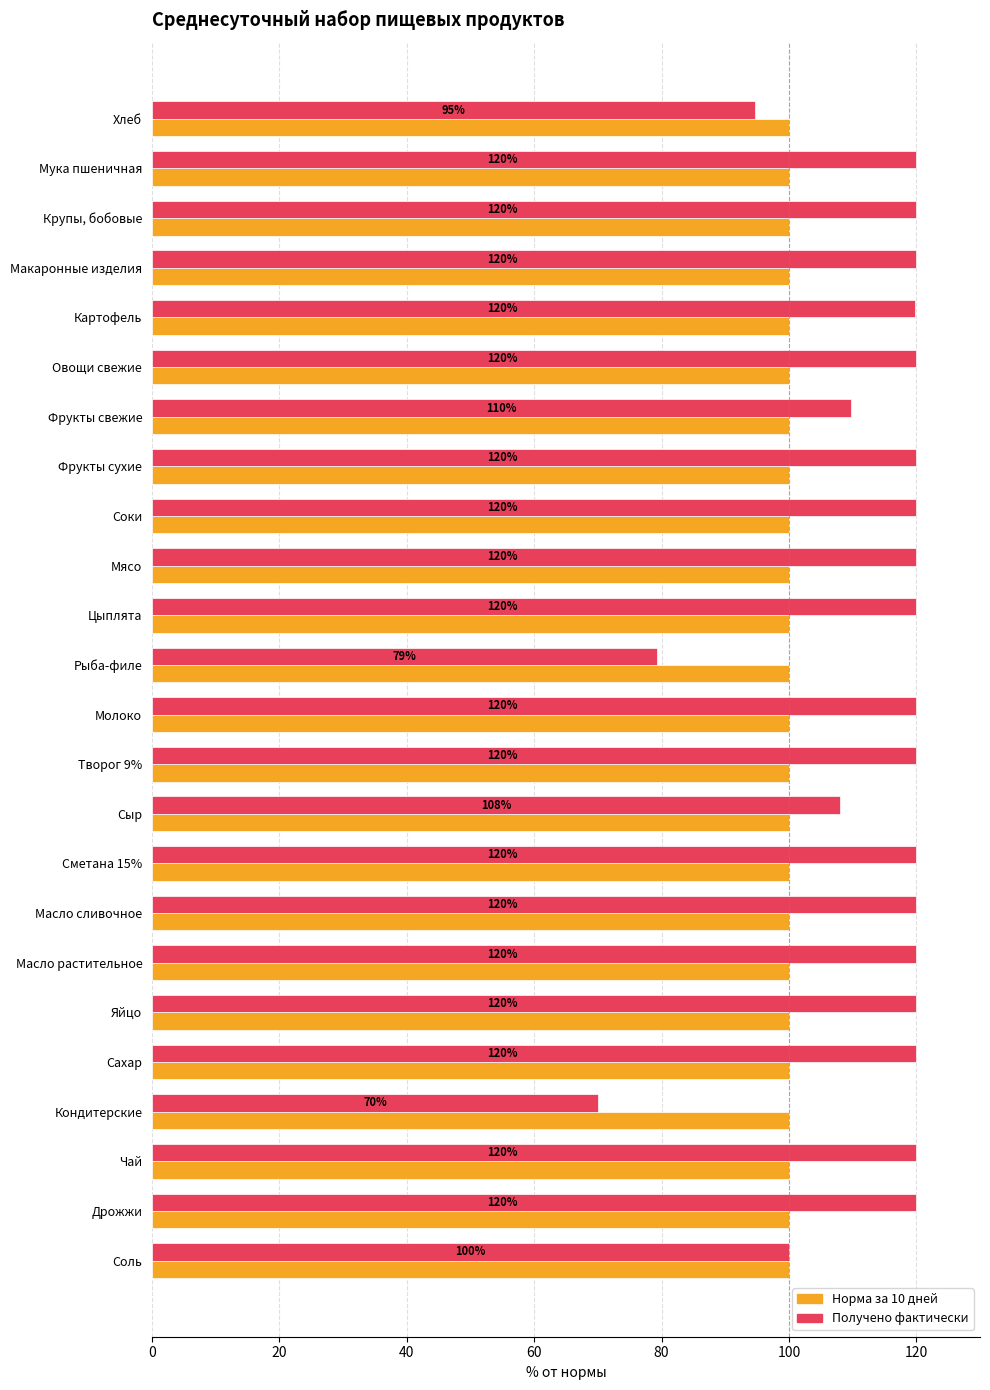

What is the minimum value shown in the chart?

70.0